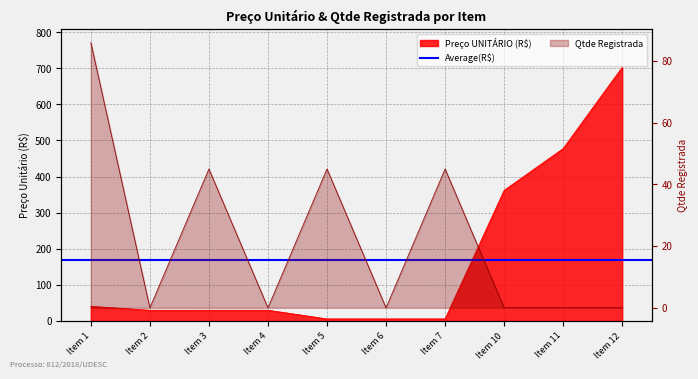

Between which two adjacent categories do Preço UNITÁRIO (R$) and Qtde Registrada first intersect?

Item 1 and Item 2